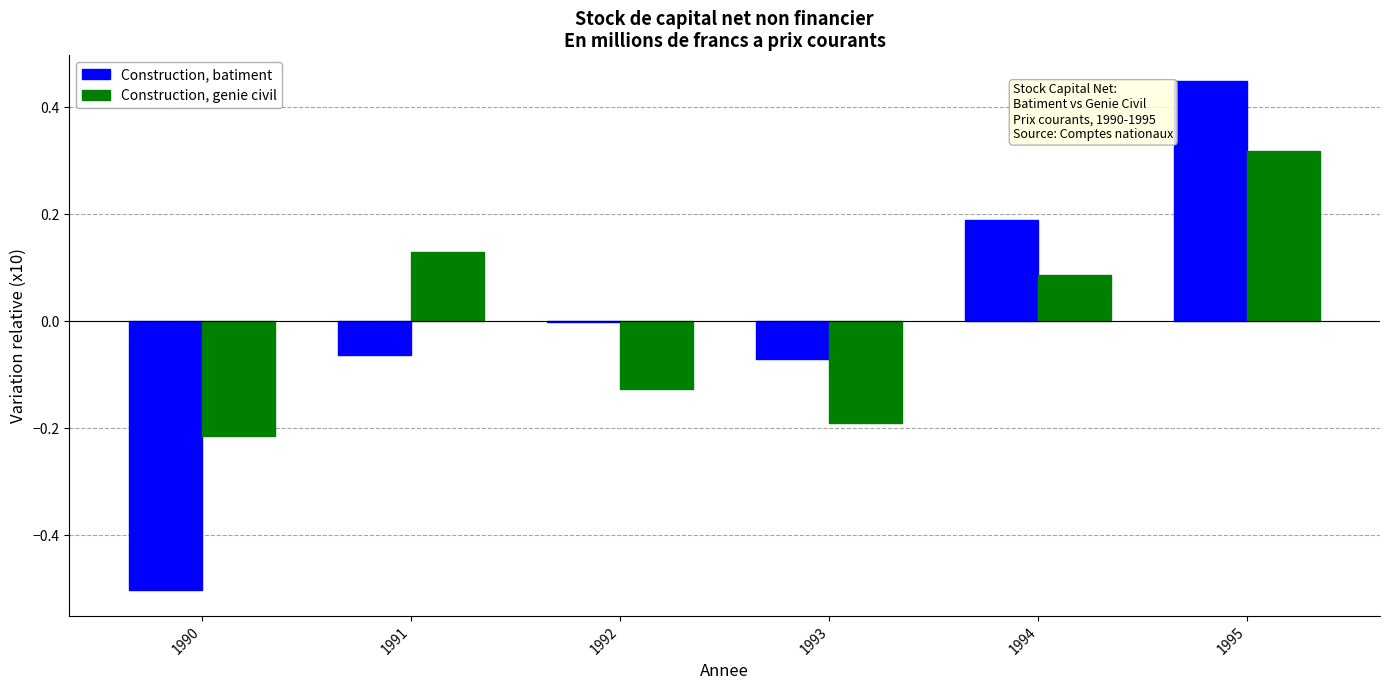

Which series changed the most between 1990 and 1995?

Construction, batiment